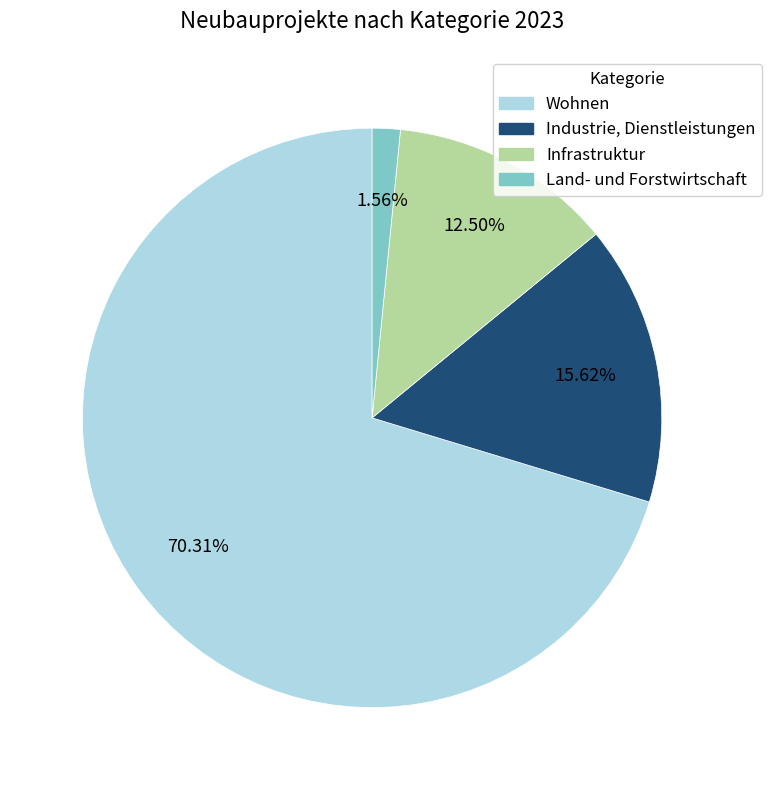

Rank the categories by value from lowest to highest.

Land- und Forstwirtschaft, Infrastruktur, Industrie, Dienstleistungen, Wohnen